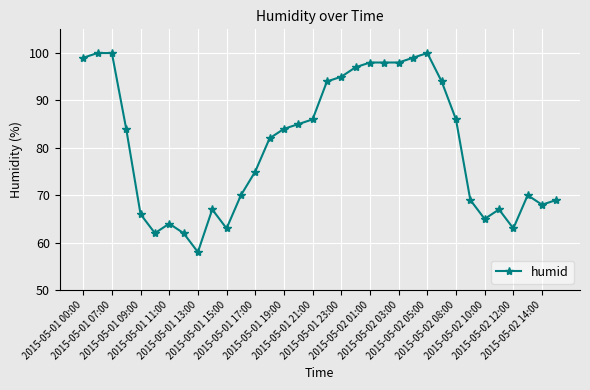

True or false: the data has more than 1 interior local peaks.

True